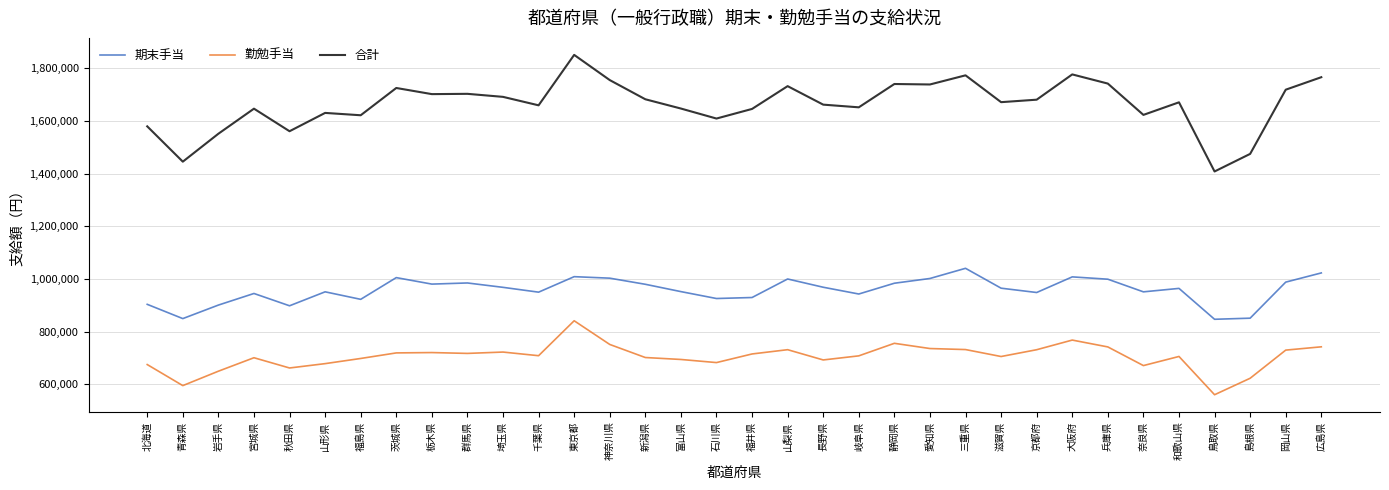

In 勤勉手当, how many points are higher than both neighbors (excluding endpoints)?

8